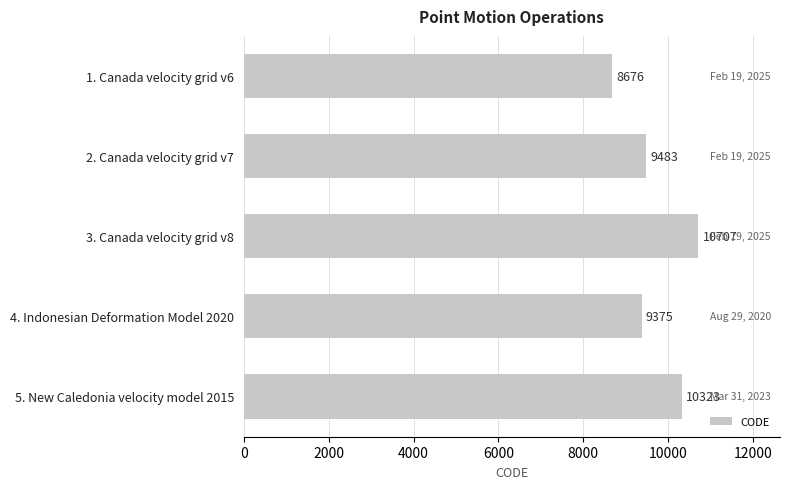

Which category has the highest value across all series?

3. Canada velocity grid v8